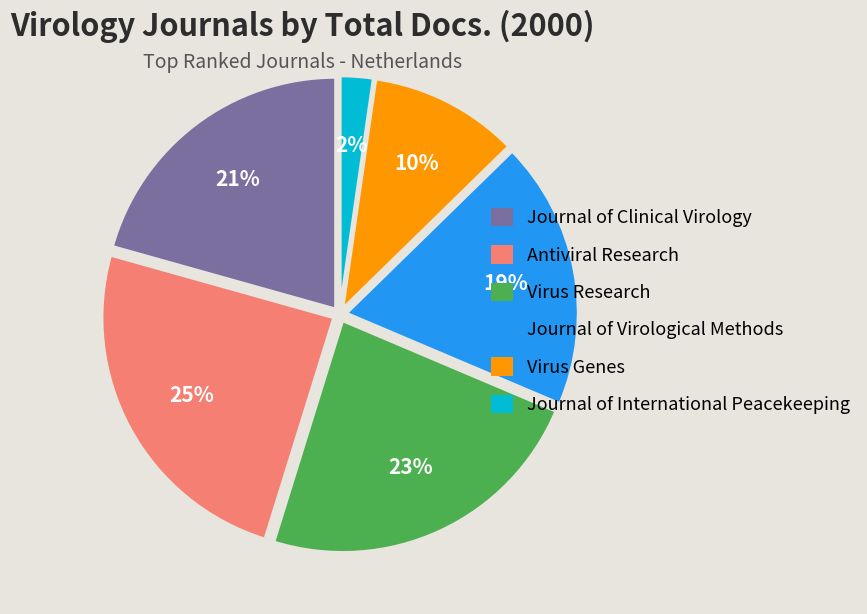

What is the ratio of the value at Journal of Clinical Virology to the value at Virus Research?

0.9